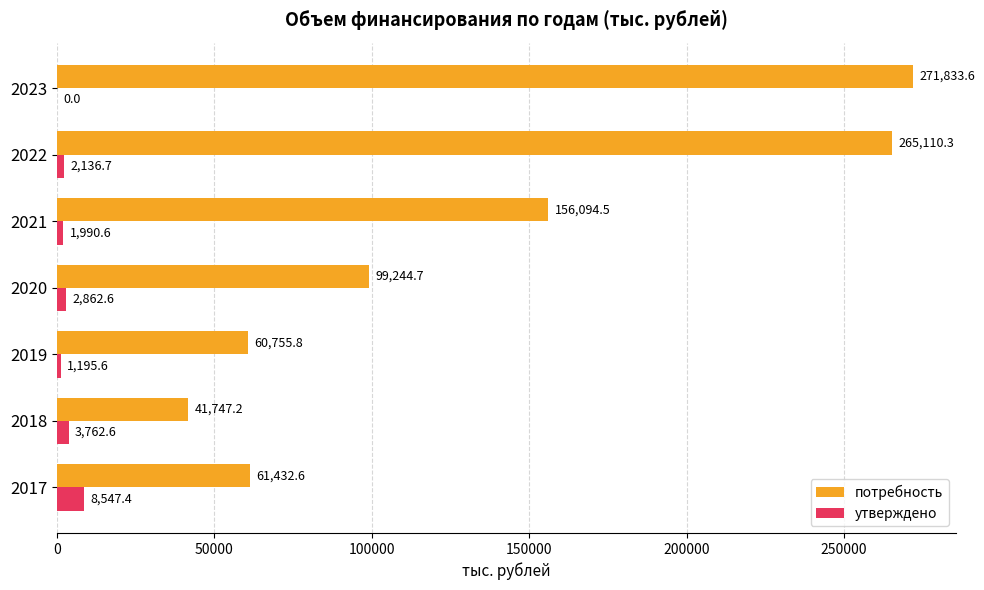

What is the approximate value of потребность at 2020?

99244.7